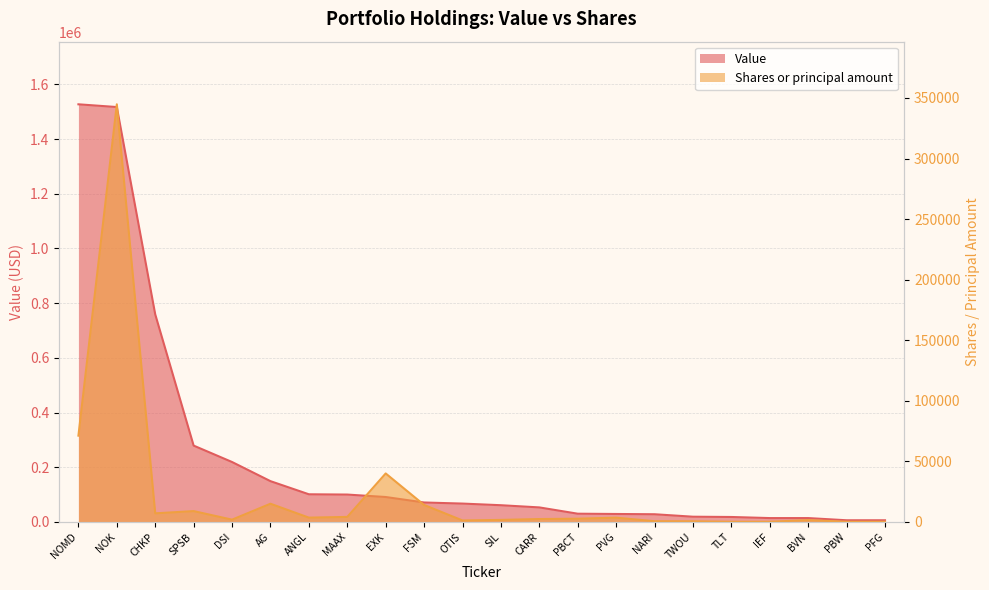

Is it true that Shares or principal amount equals 795 at OTIS?

False